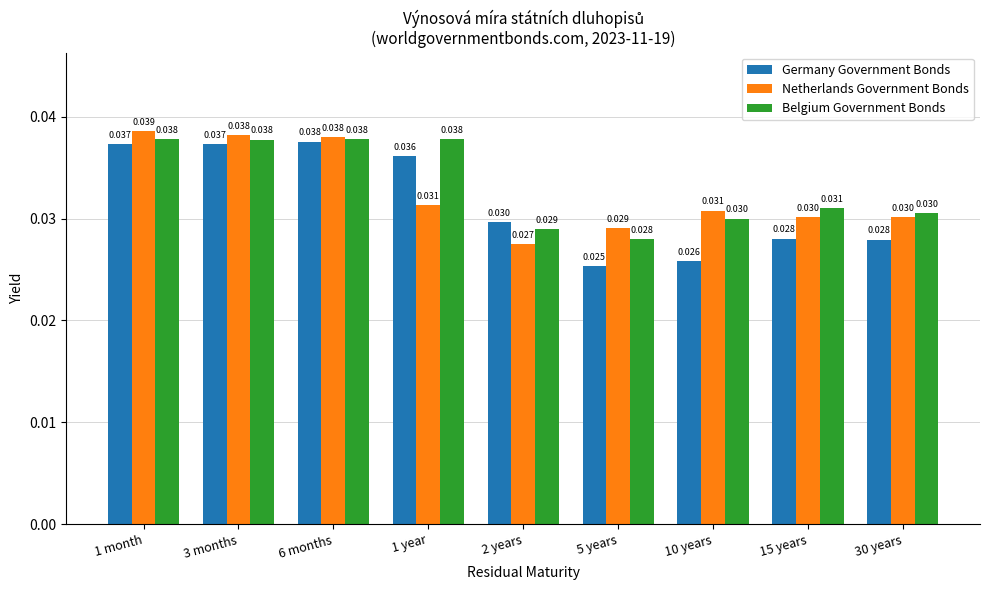

Rank the series at 10 years from highest to lowest value.

Netherlands Government Bonds, Belgium Government Bonds, Germany Government Bonds